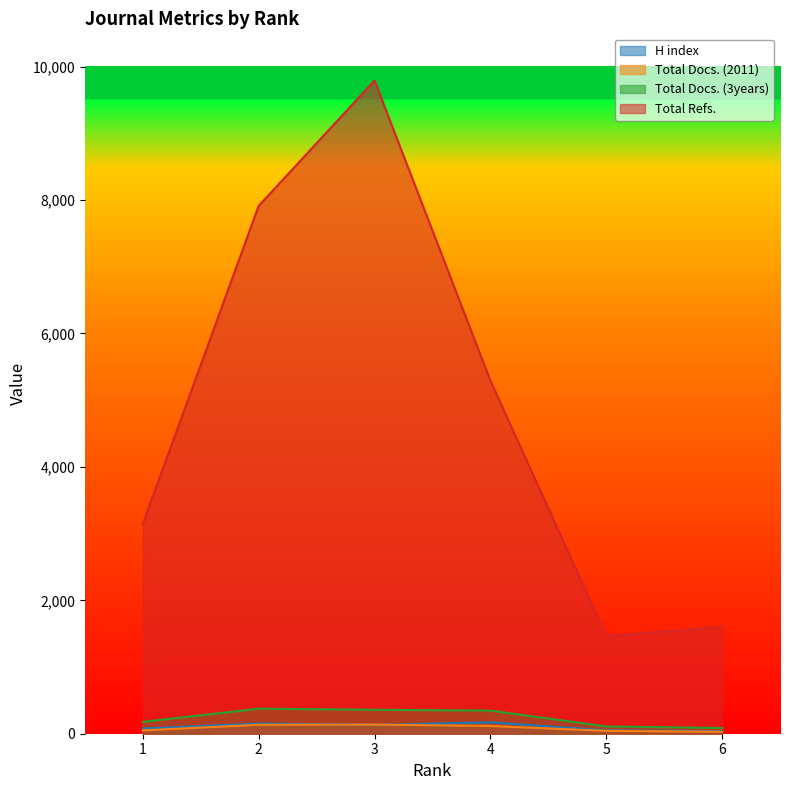

Which series has the widest spread of values?

Total Refs.